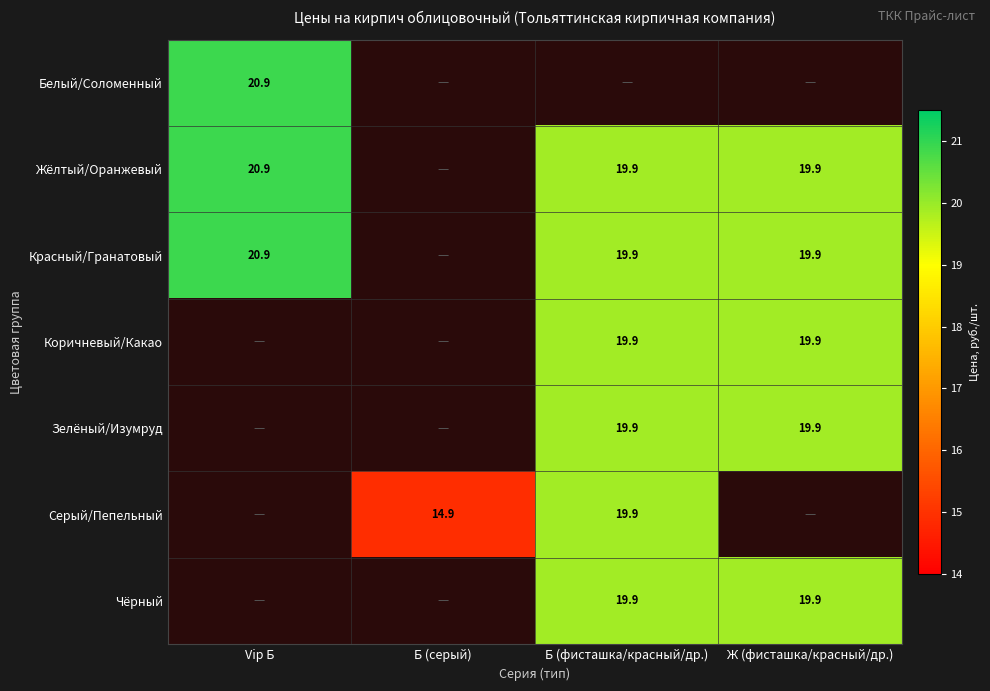

At how many categories does at least one series exceed 8?

4